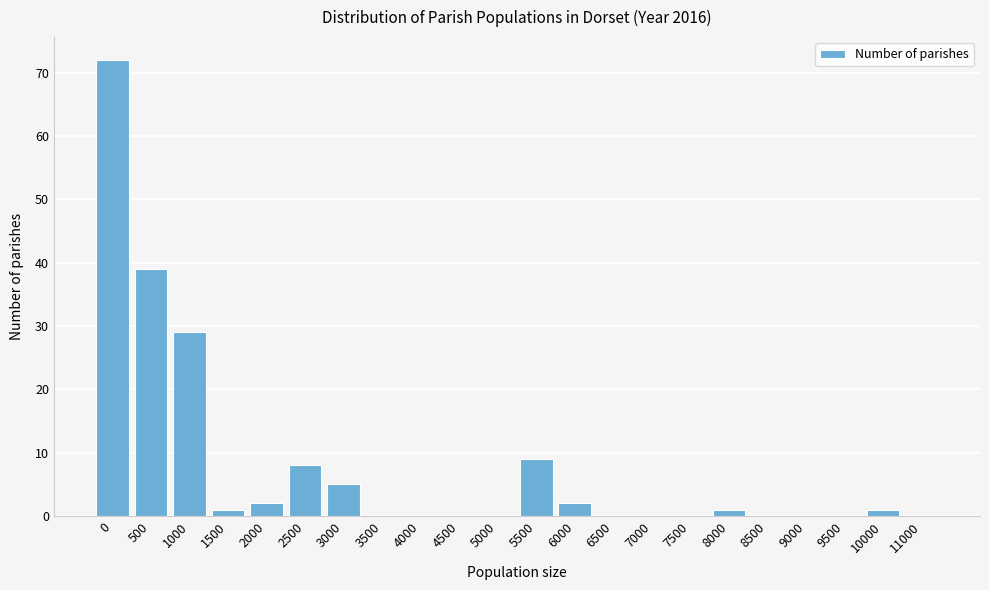

Reading left to right, transcribe all the data shown in this chart.

0=72	500=39	1000=29	1500=1	2000=2	2500=8	3000=5	3500=0	4000=0	4500=0	5000=0	5500=9	6000=2	6500=0	7000=0	7500=0	8000=1	8500=0	9000=0	9500=0	10000=1	11000=0